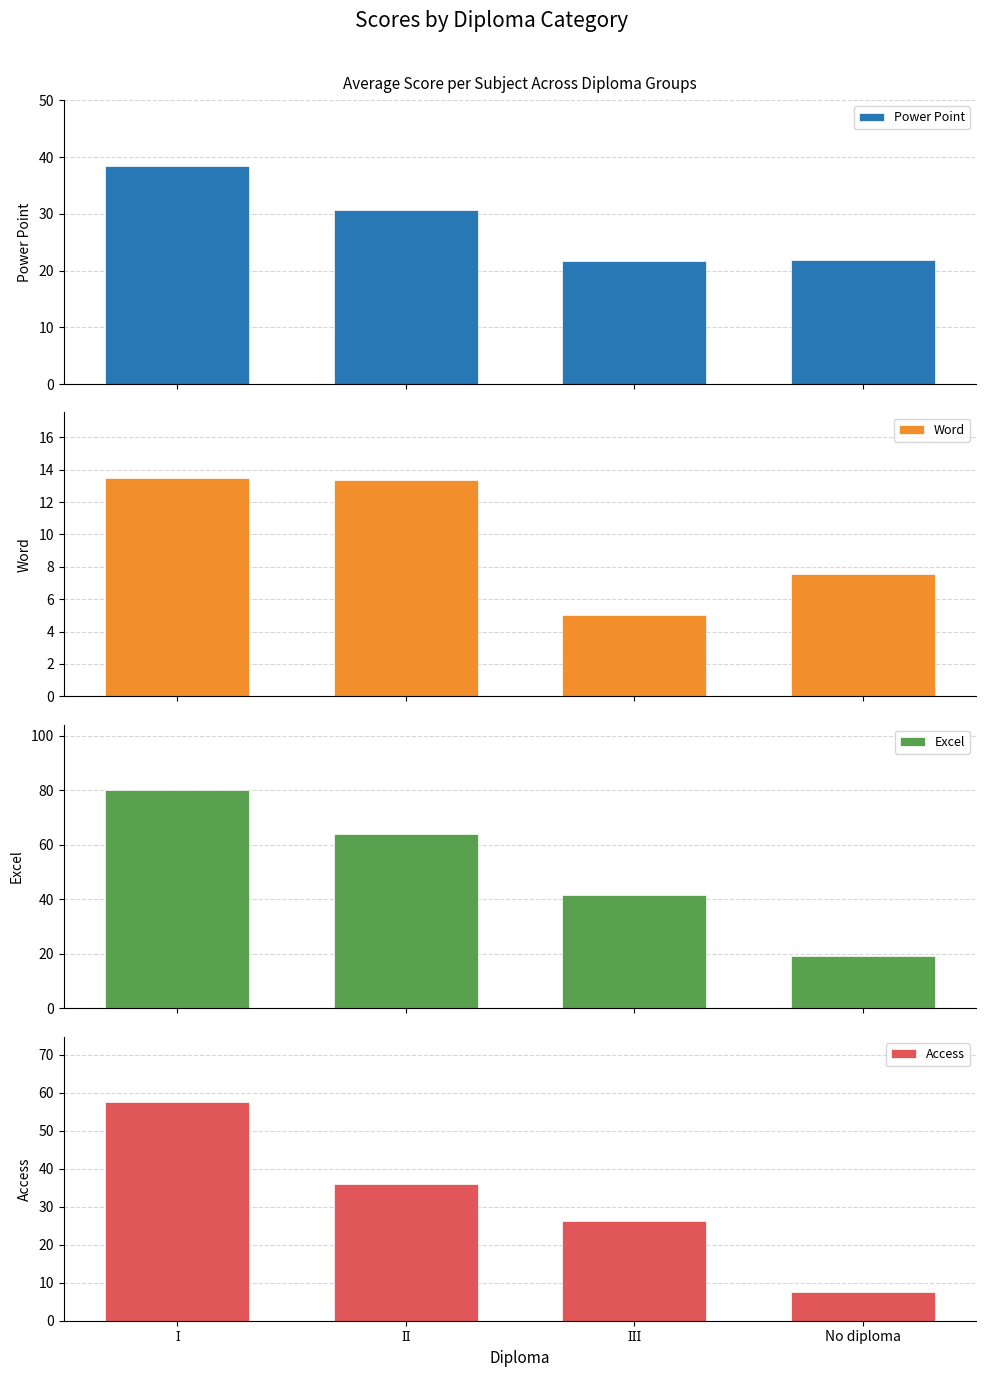

How many categories are shown in the chart?

4